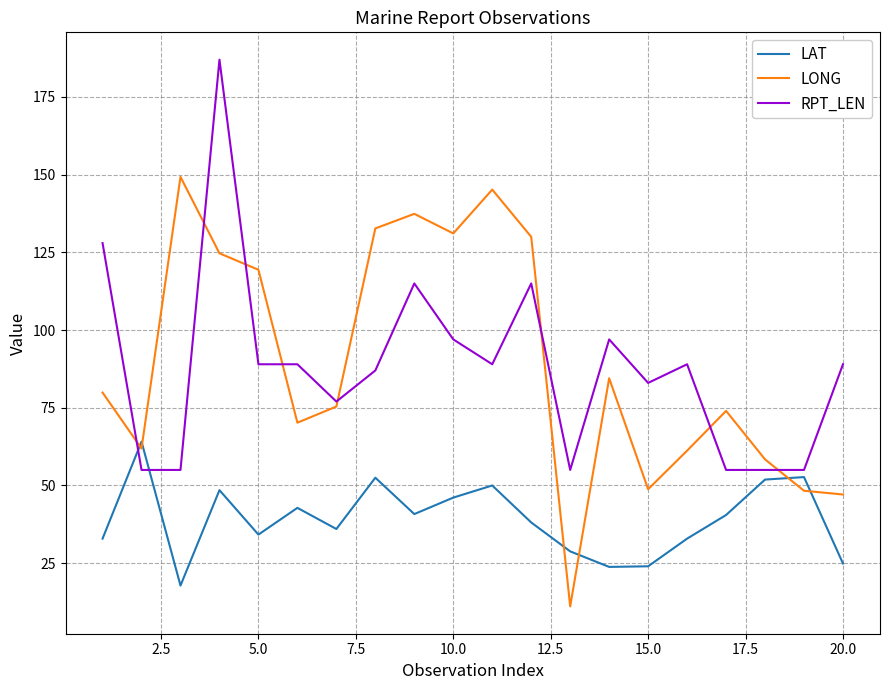

True or false: LAT and LONG cross at least once.

True